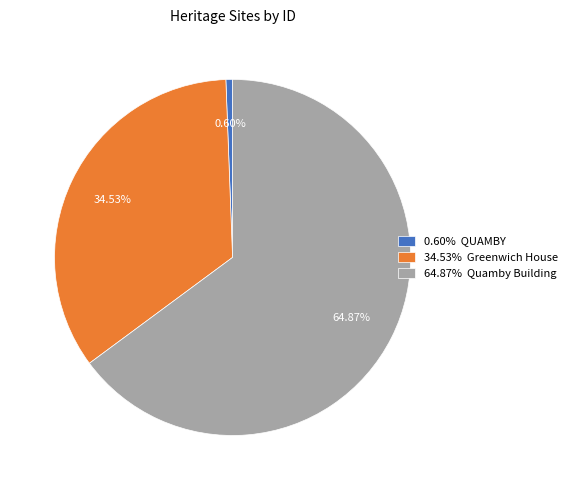

What is the majority slice?

64.87% Quamby Building